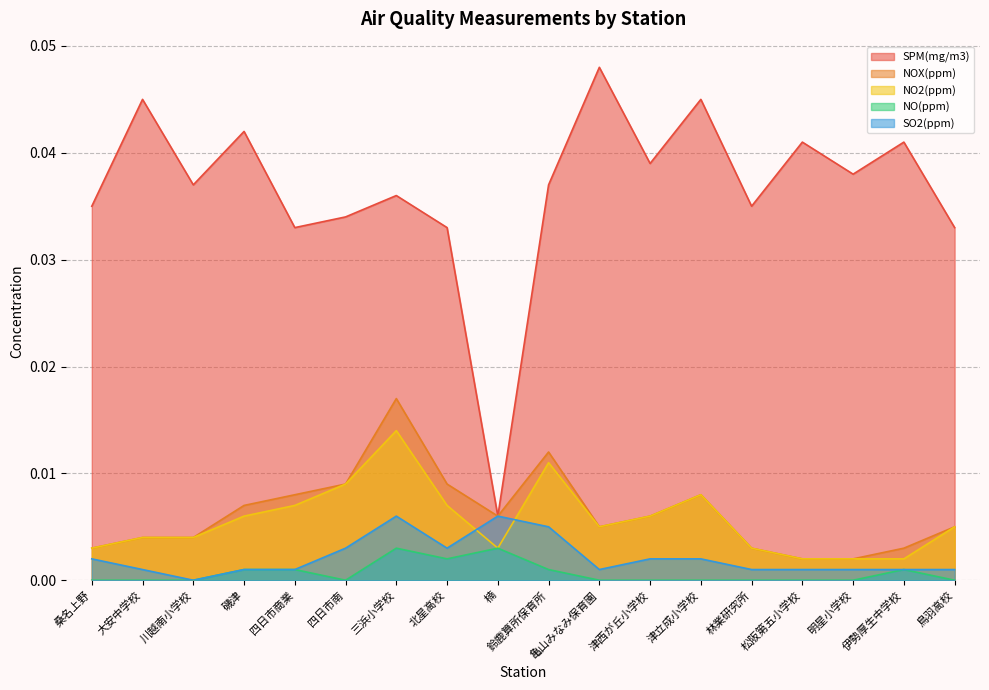

True or false: NO(ppm) and NOX(ppm) intersect in this chart.

False